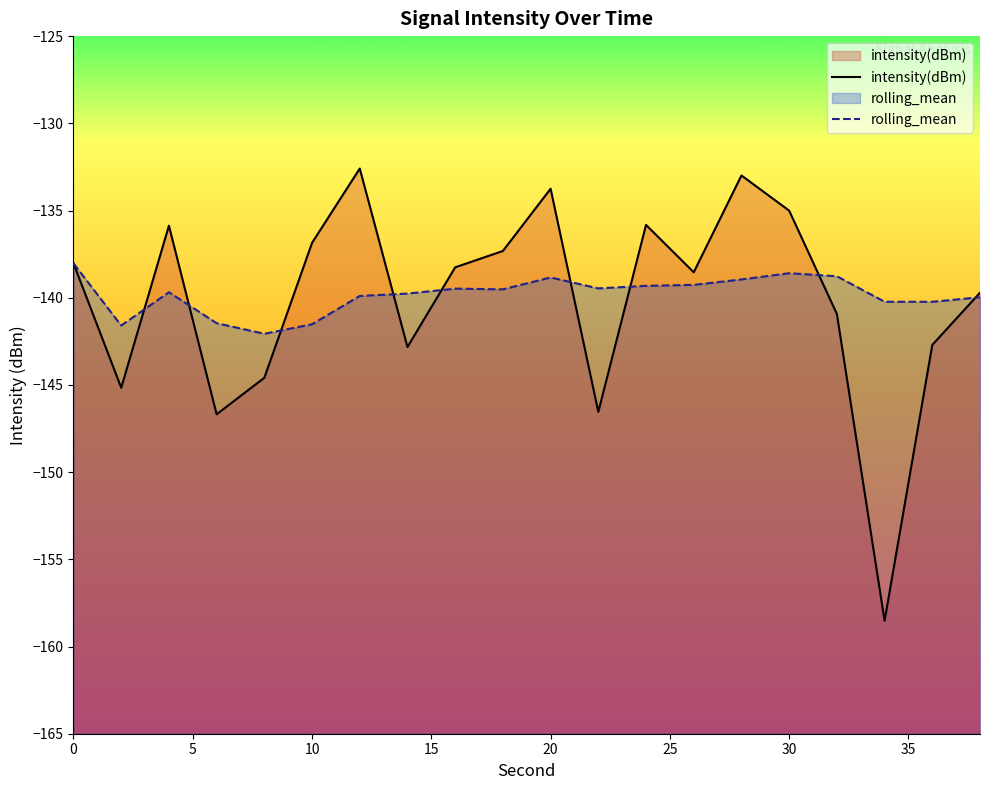

Is it true that intensity(dBm) equals -135.9 at 4?

True